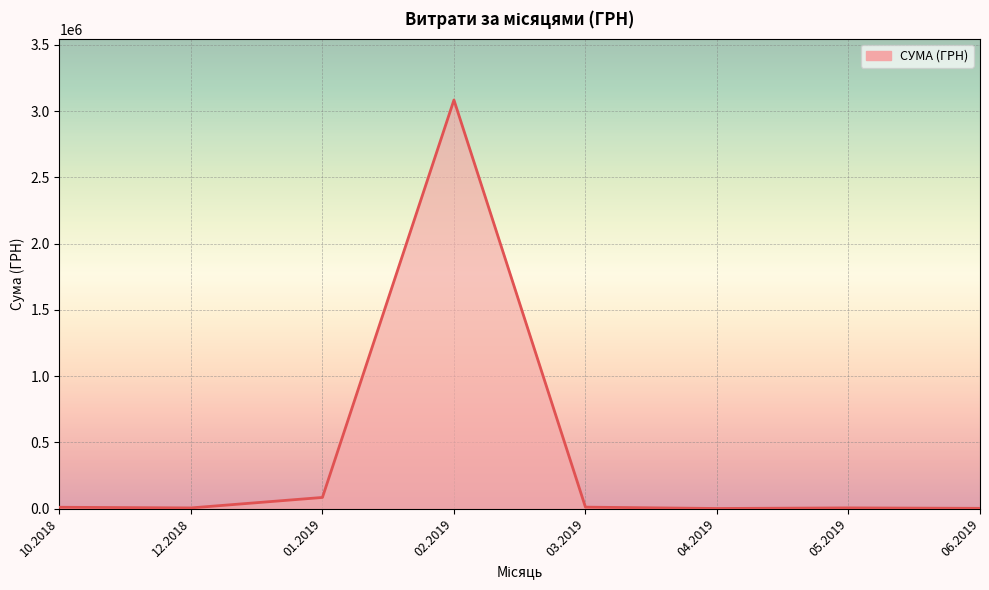

True or false: there are more than 1 points higher than both neighbors.

True